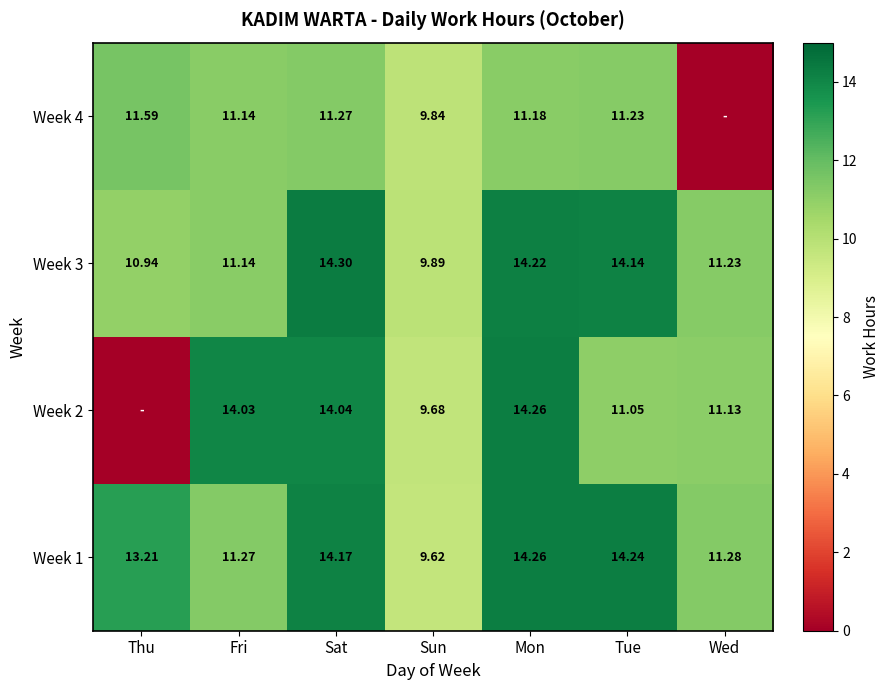

Which category has the highest value in the Week 1 series?

Mon